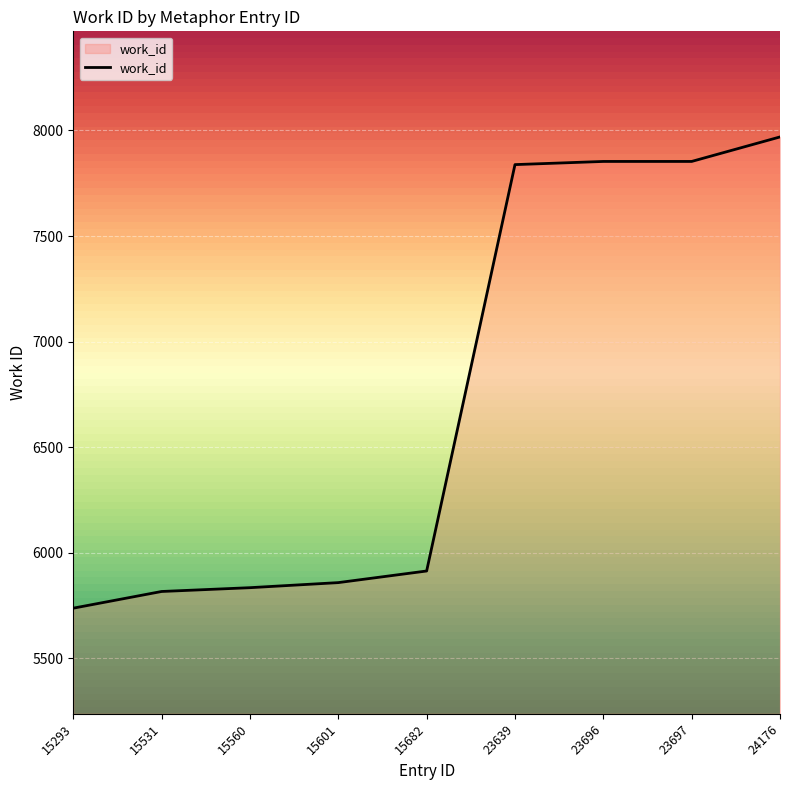

How many lines are shown in the chart?

1